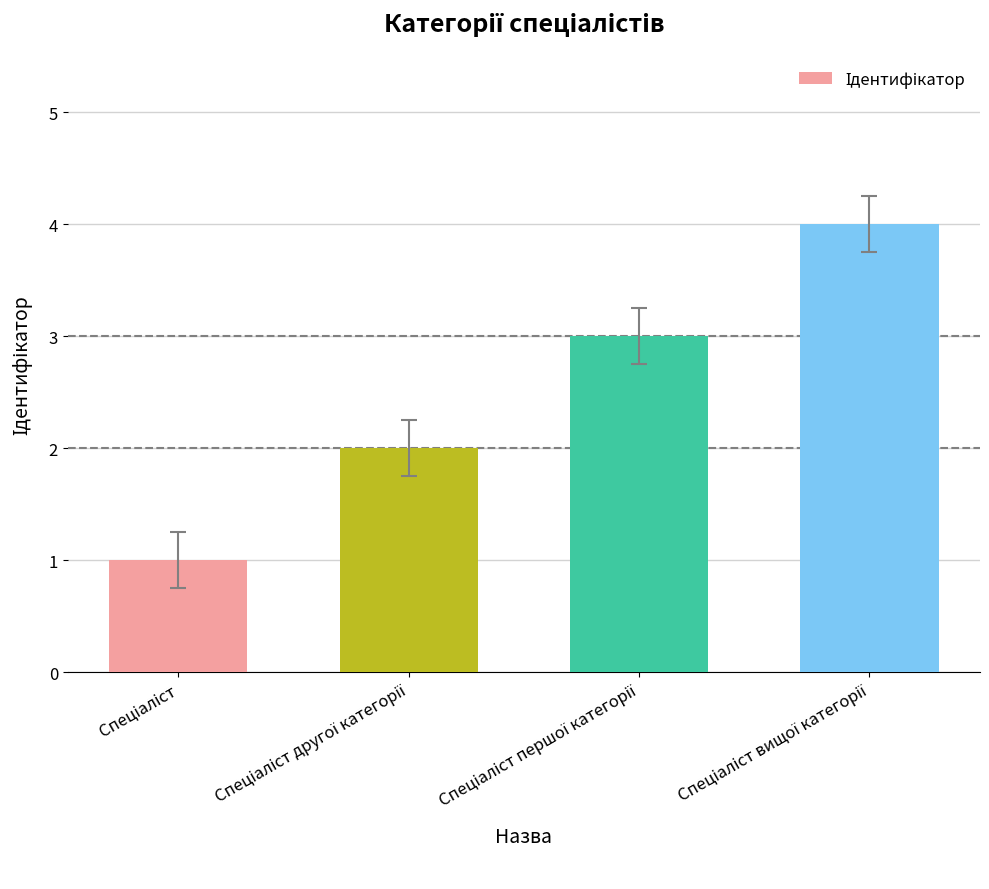

Are the bars horizontal?

No